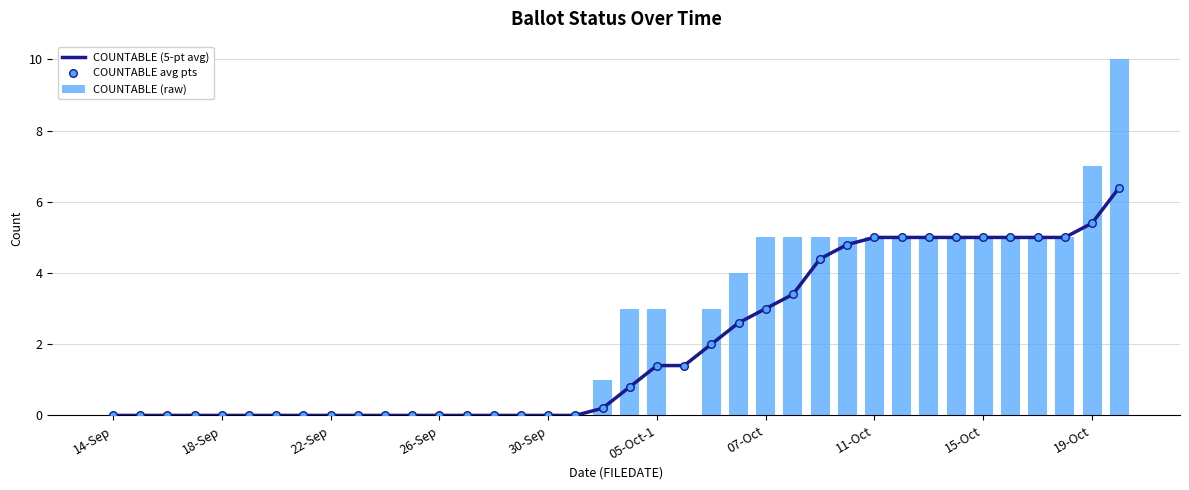

Which series contains the lowest Y value?

COUNTABLE (5-pt avg)